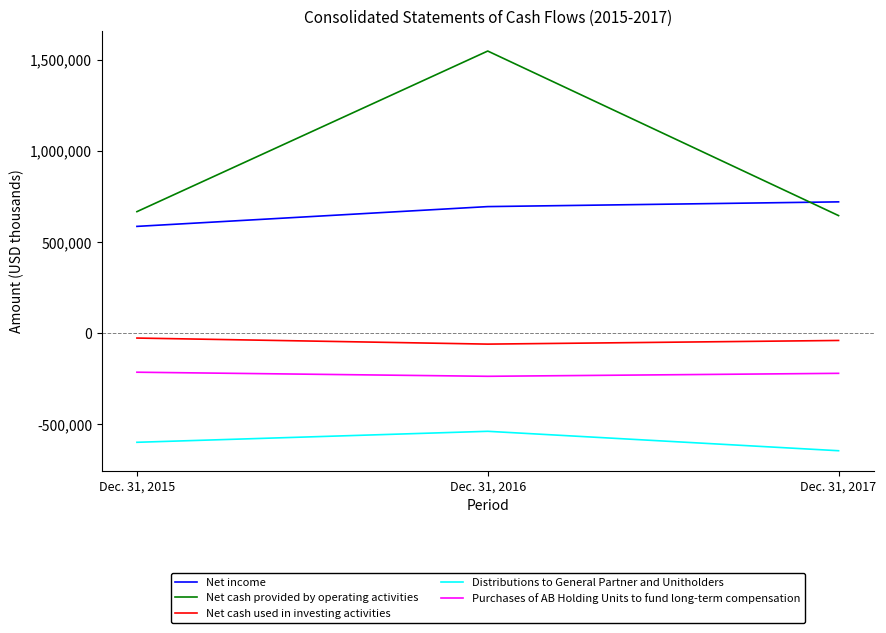

The value of Net income at Dec. 31, 2015 is 586302. True or false?

True